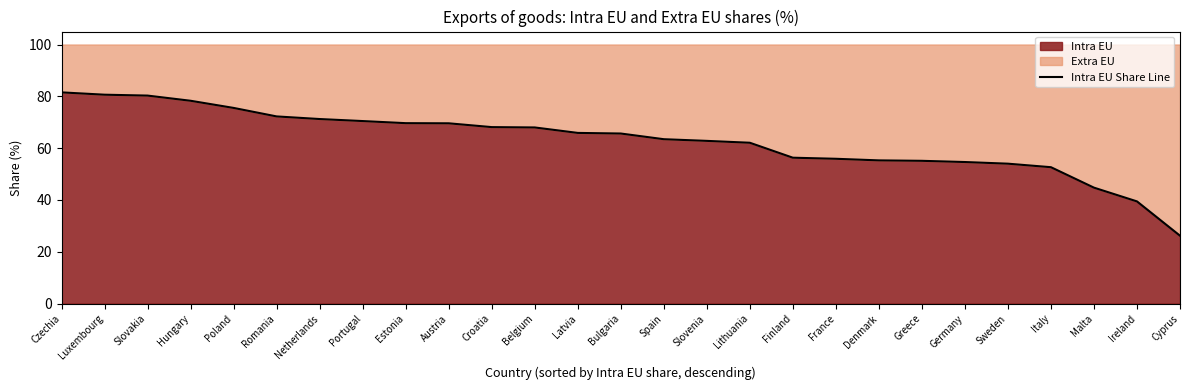

Between Hungary and Cyprus, which is larger?

Hungary